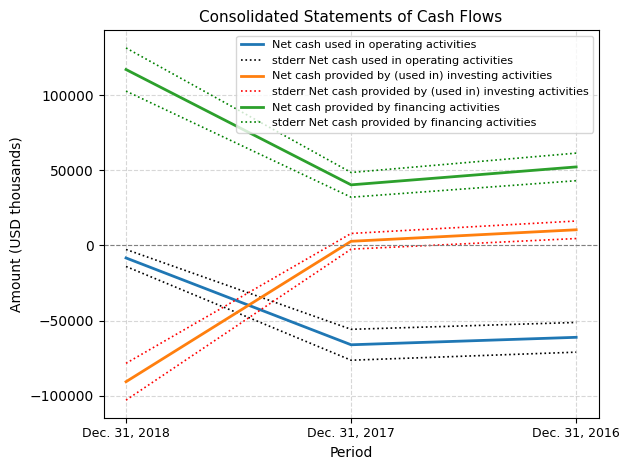

Is it true that Net cash provided by financing activities equals 52315.0 at Dec. 31, 2016?

True